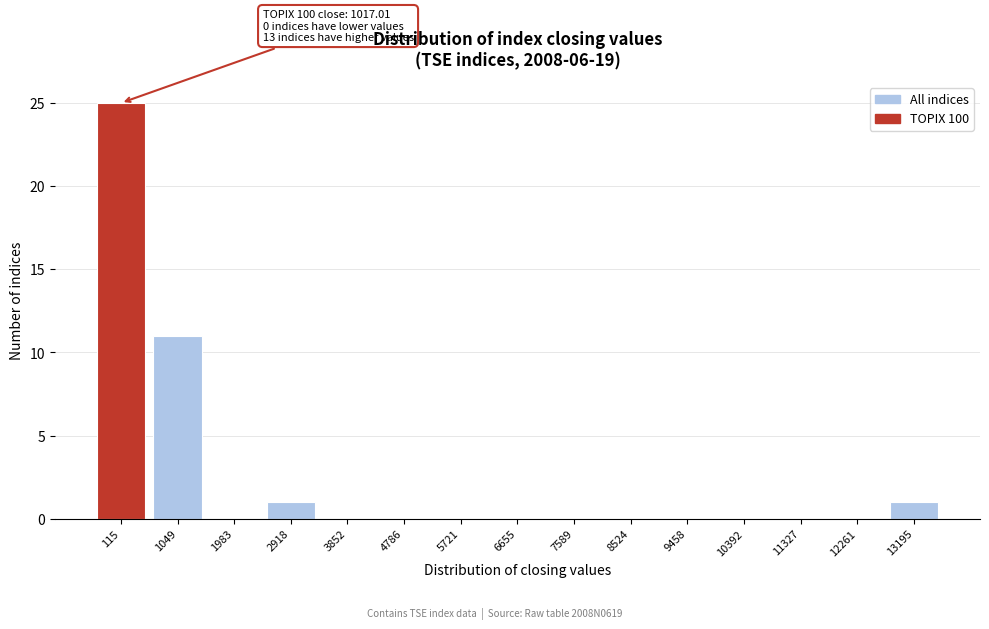

Reading left to right, extract all data points from this chart.

115=25	1049=11	1983=0	2918=1	3852=0	4786=0	5721=0	6655=0	7589=0	8524=0	9458=0	10392=0	11327=0	12261=0	13195=1